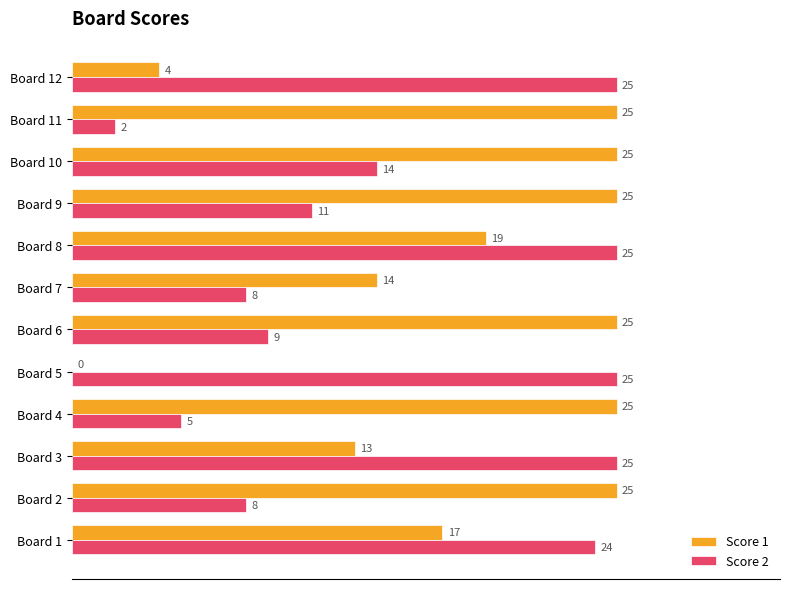

What are all the series names shown in the legend?

Score 1, Score 2